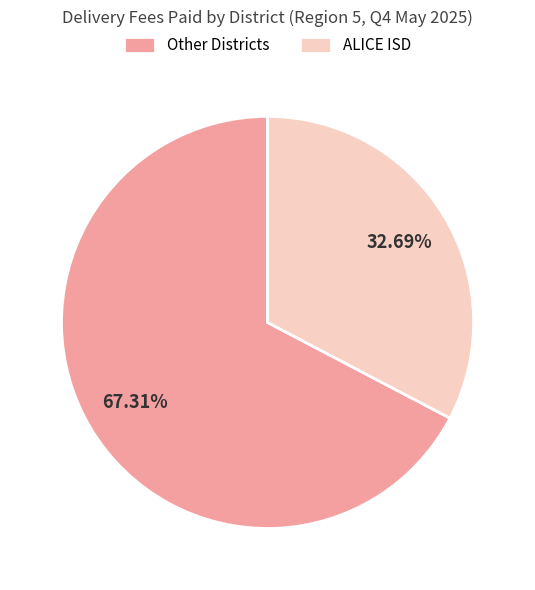

How many slices are in this pie chart?

2